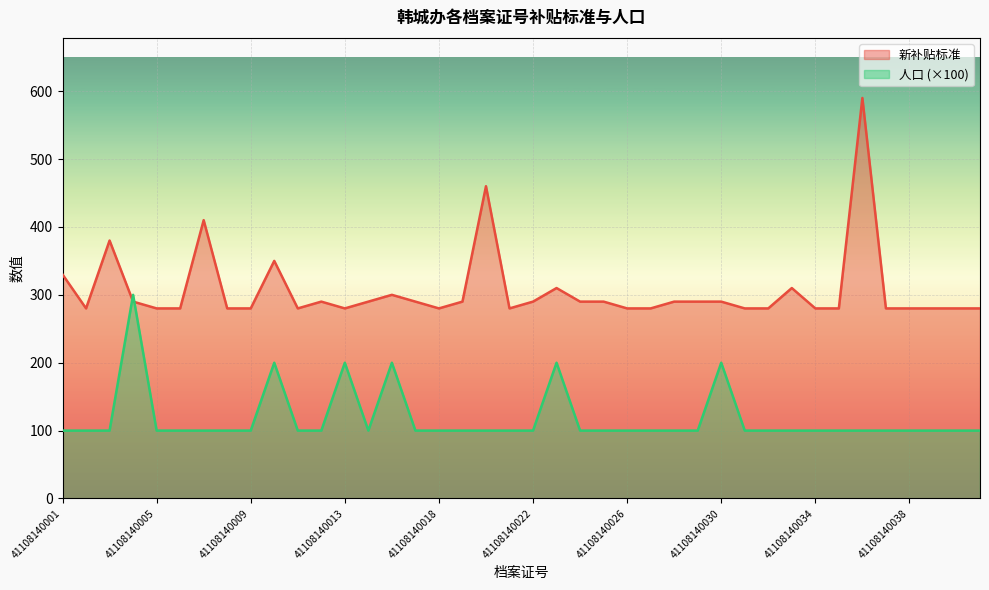

True or false: 人口 has a value of 155 at 41108140019.

False